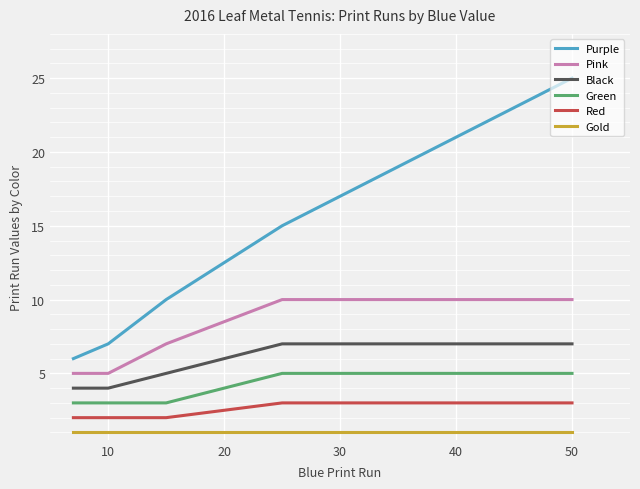

True or false: Purple and Black intersect in this chart.

False